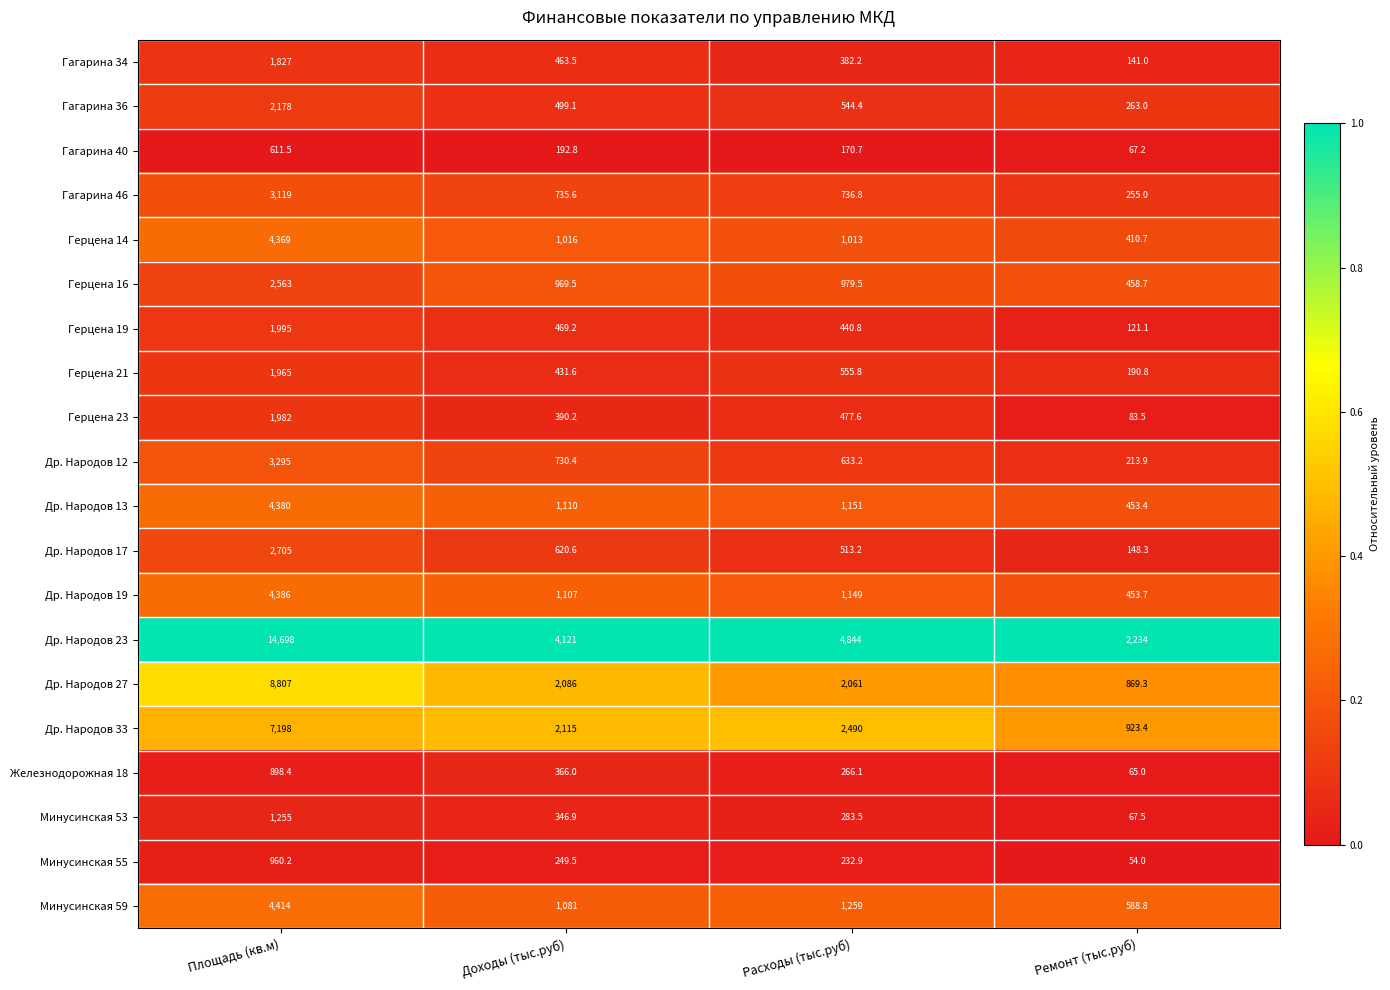

Which series has the largest range (max minus min)?

Др. Народов 23